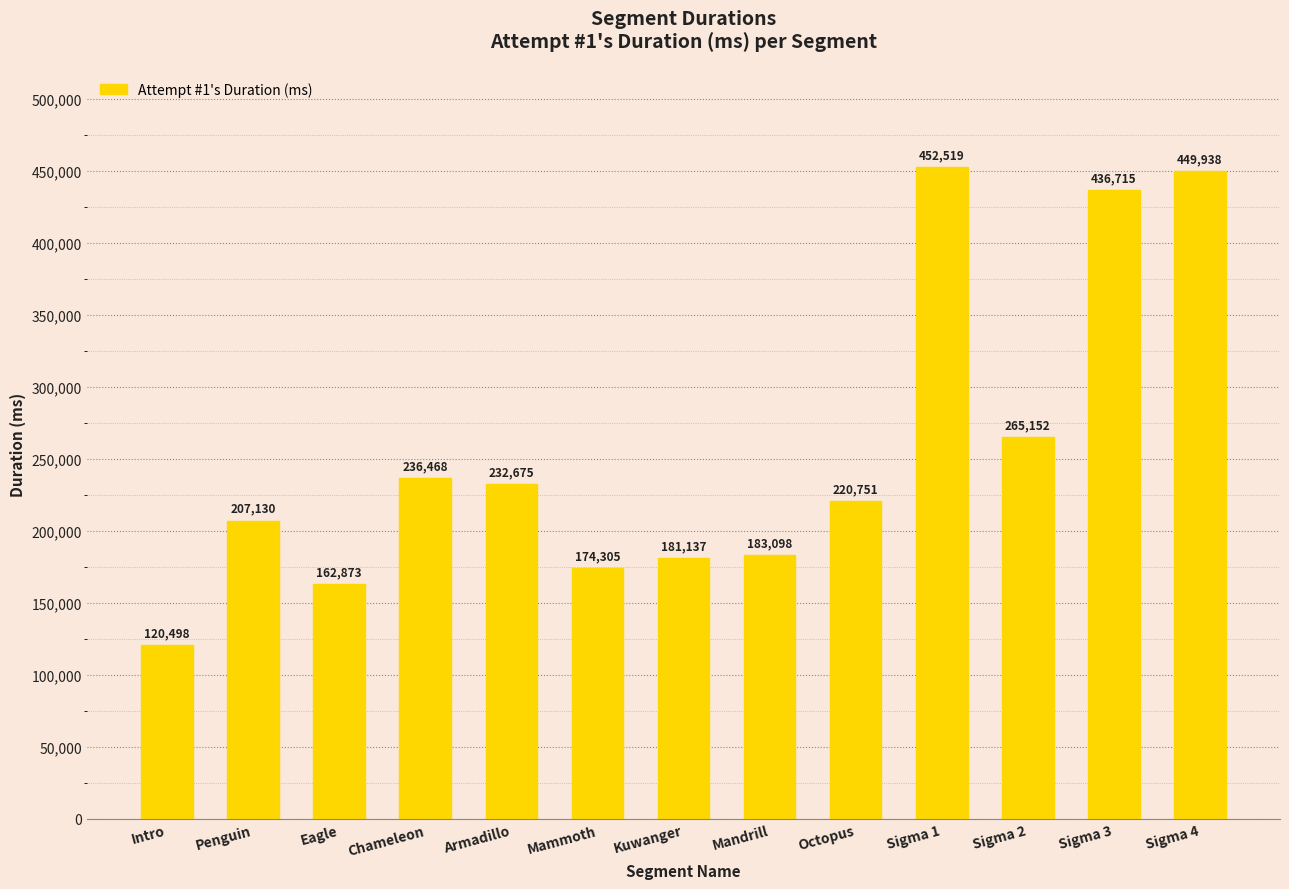

Read the value at Eagle.

162873